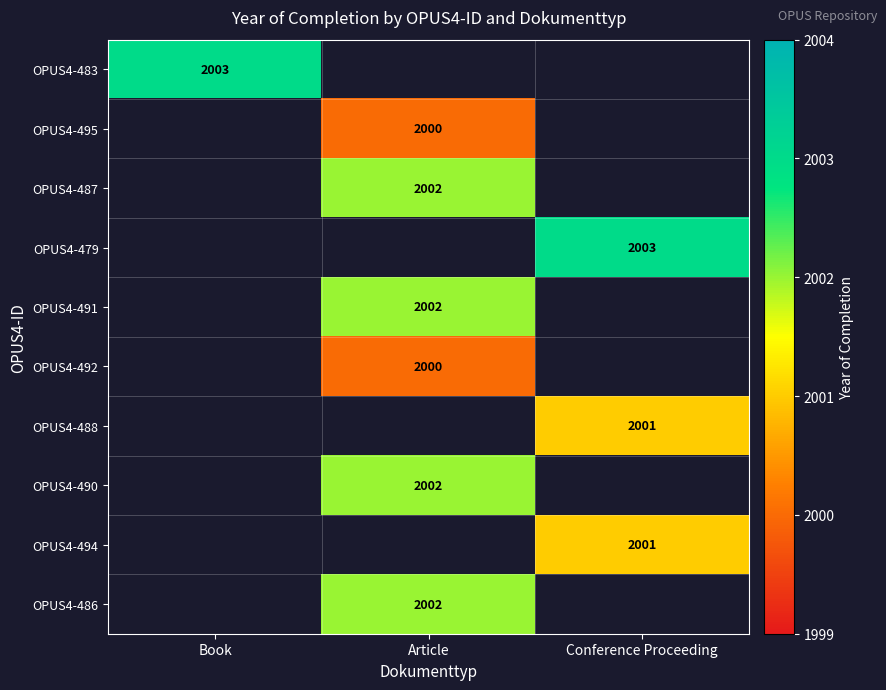

The value of OPUS4-487 at Article is 2002. True or false?

True